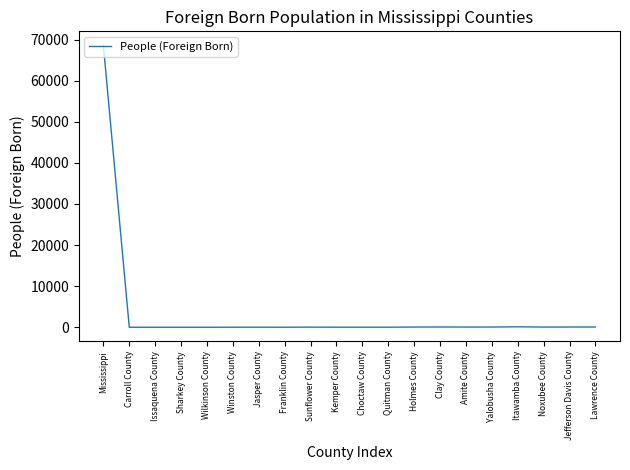

Is this an area chart (filled region under the line)?

No